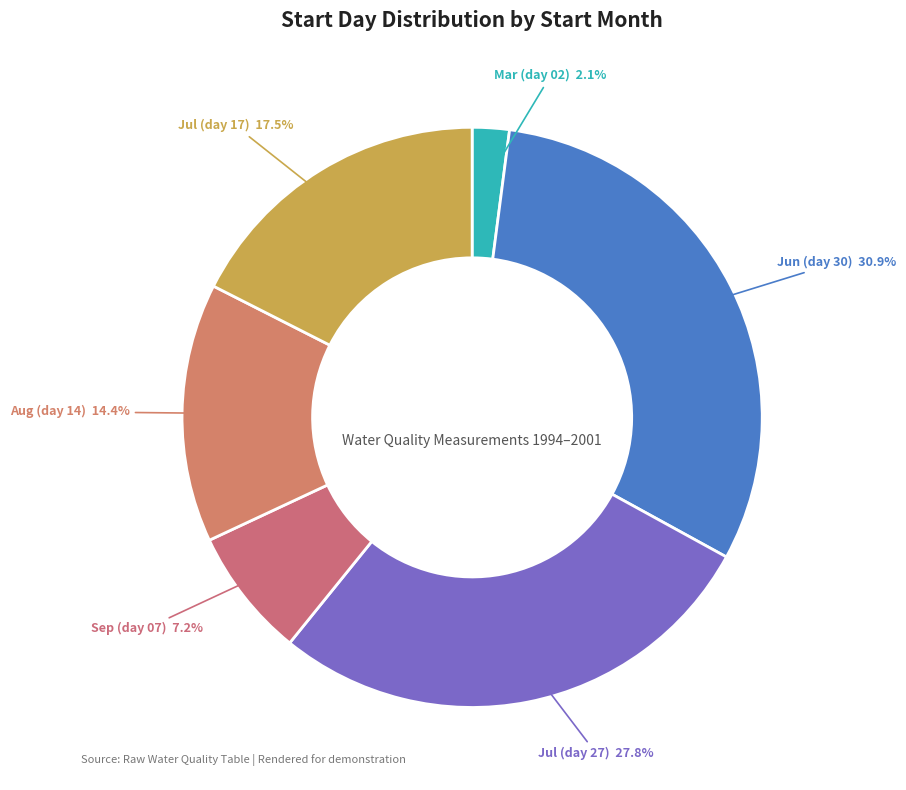

Do Jul (day 17) and Jun (day 30) together represent more than half of the pie?

No